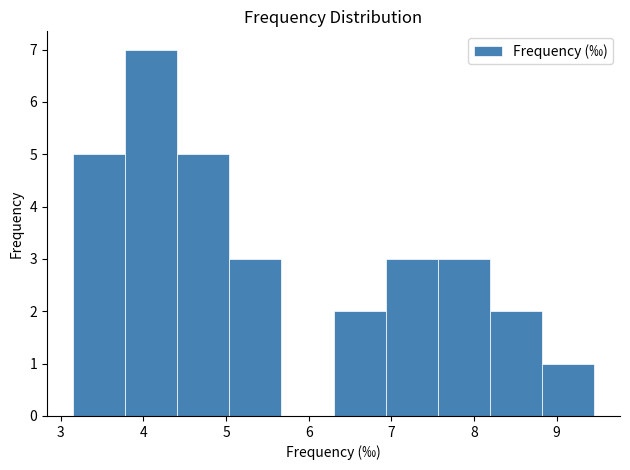

What is the height of the bar covering 3.15 to 3.78 on the x-axis? Neither the bar edges nor the heights are printed on the chart, so give them approximately, as read against the axes.

5